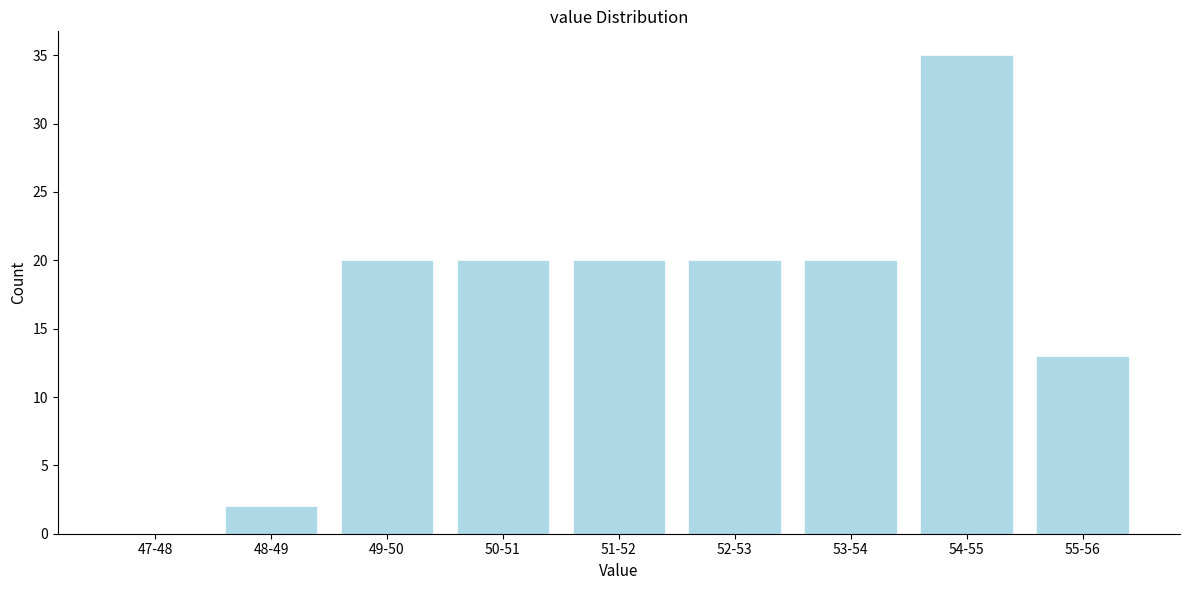

Reading left to right, transcribe all the data shown in this chart.

47-48=0	48-49=2	49-50=20	50-51=20	51-52=20	52-53=20	53-54=20	54-55=35	55-56=13